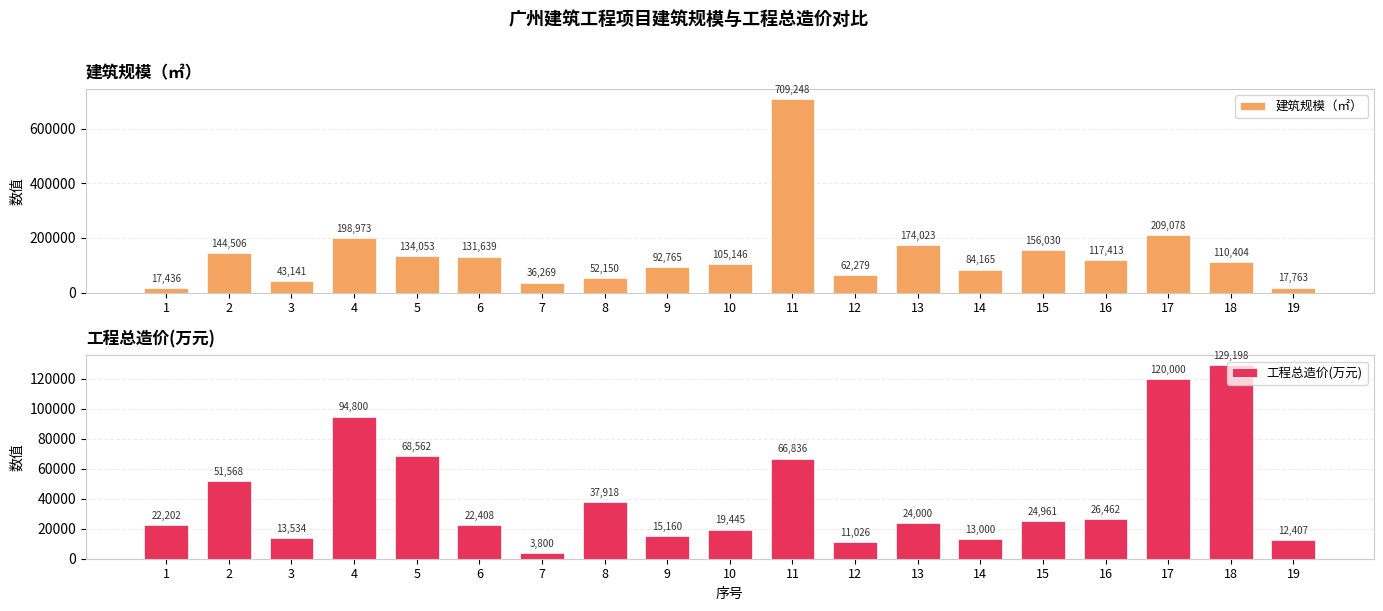

The value of 建筑规模（㎡） at 19 is 28745.1. True or false?

False